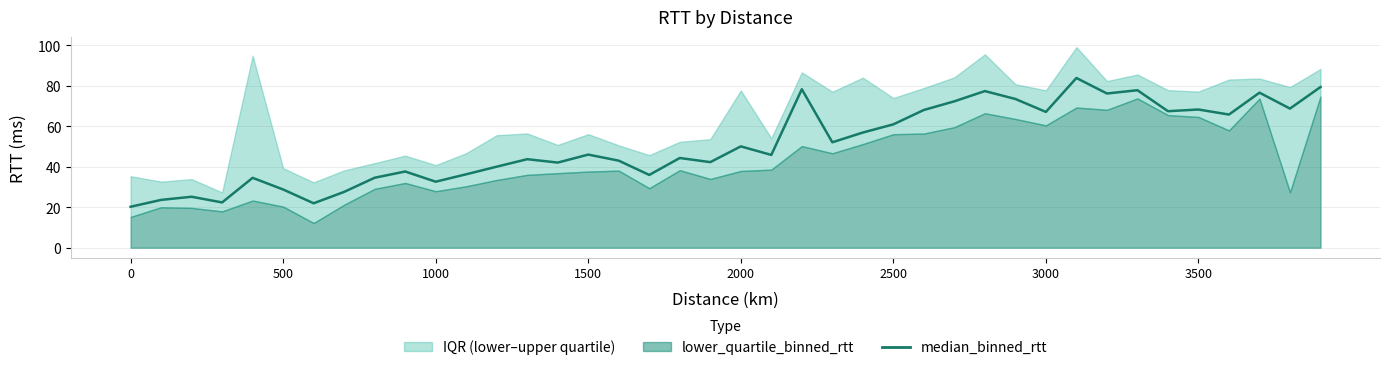

Does the chart have visible grid lines?

Yes